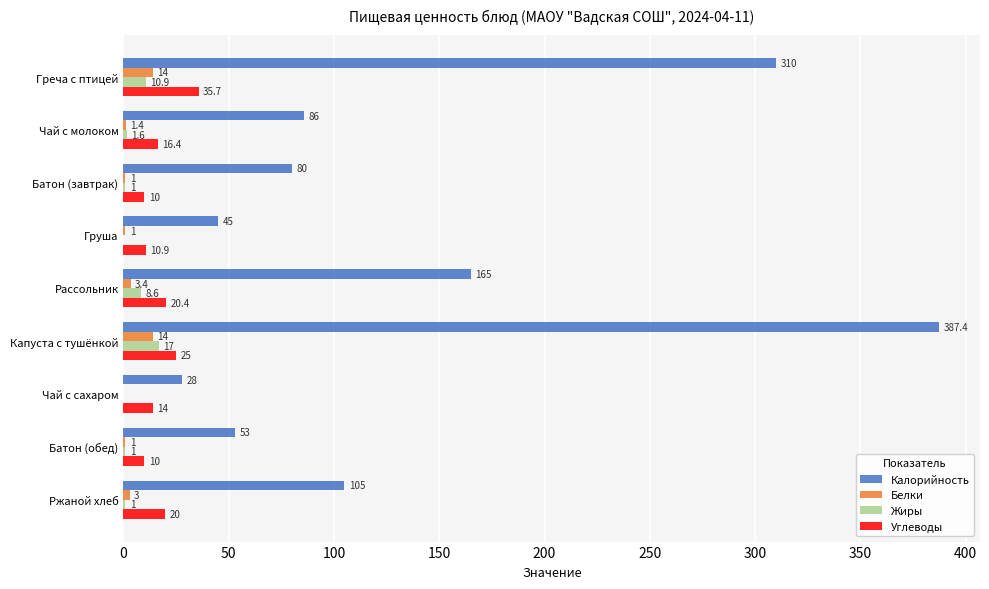

Count the number of categories in the chart.

9